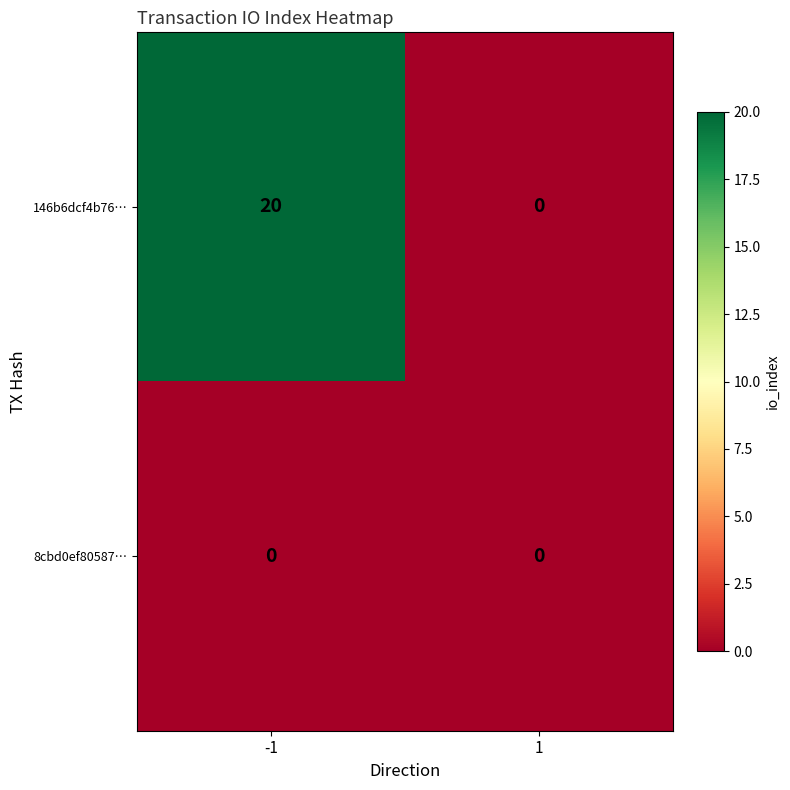

Is it true that 8cbd0ef80587… equals 0 at 1?

True